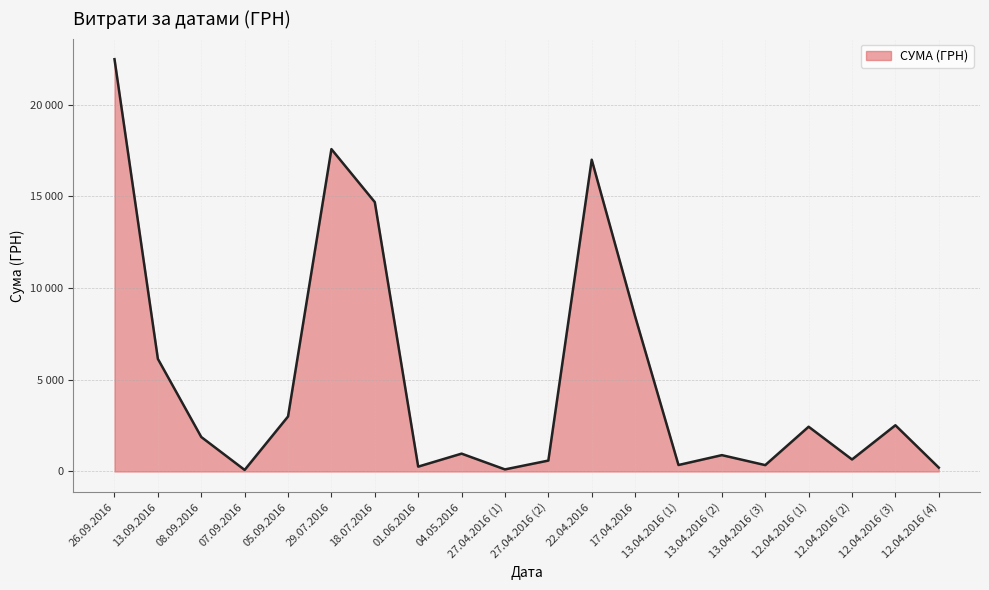

What is the smallest value displayed?

84.5